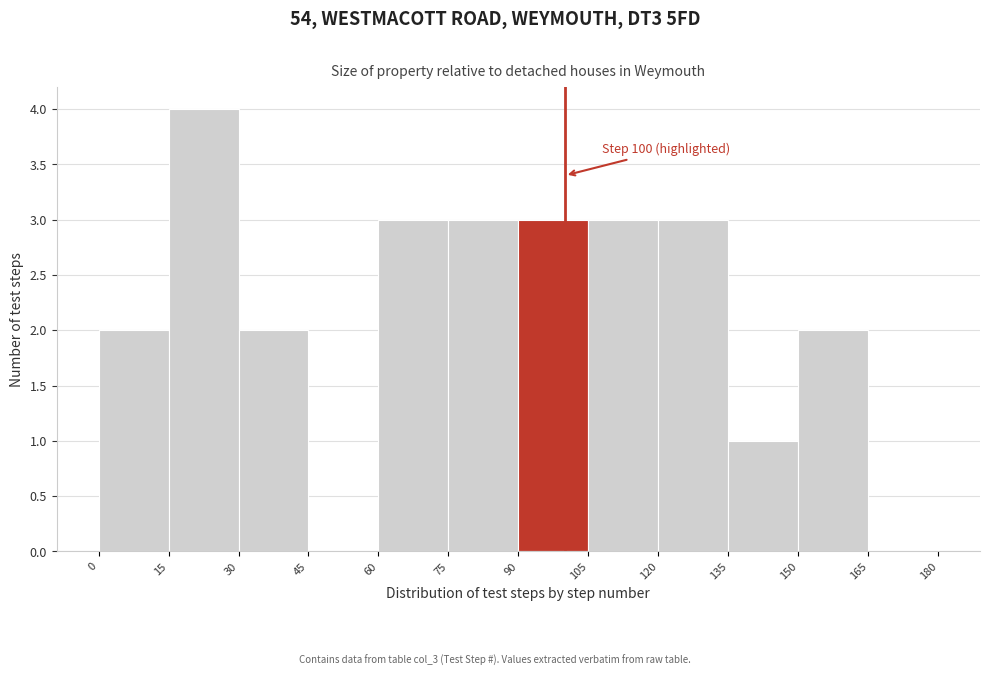

Which range on the x-axis has the tallest bar?

15 to 30